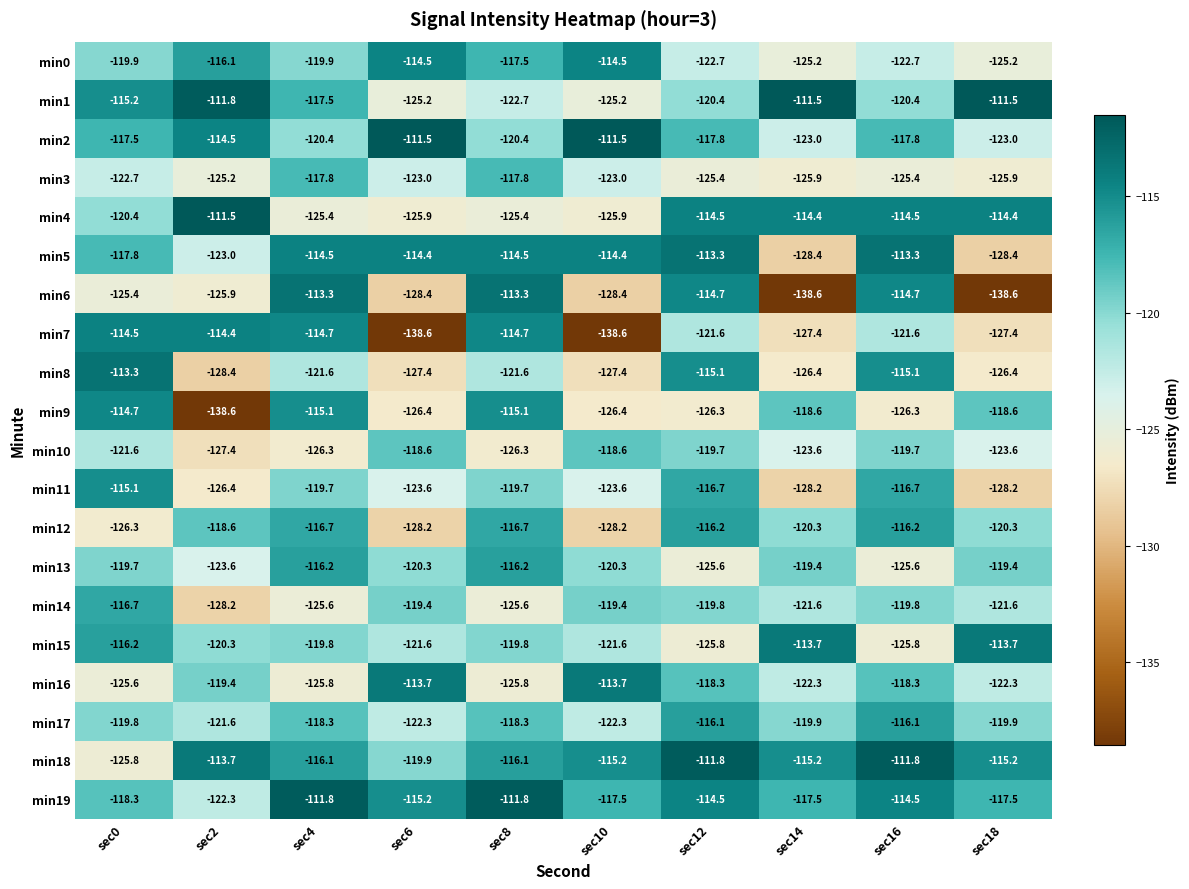

What is the difference between the min9 values at sec16 and sec14?

7.7